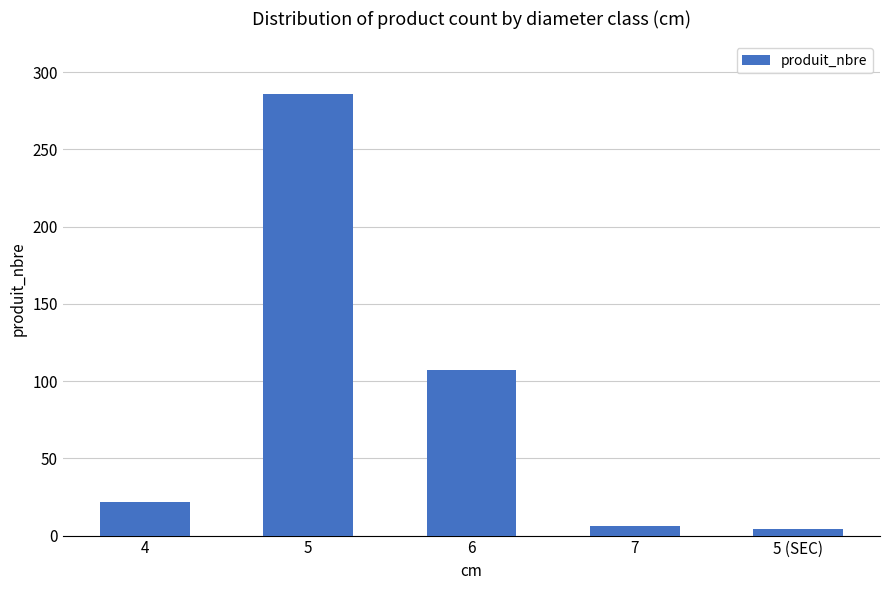

What is the difference between the maximum and minimum values?

282